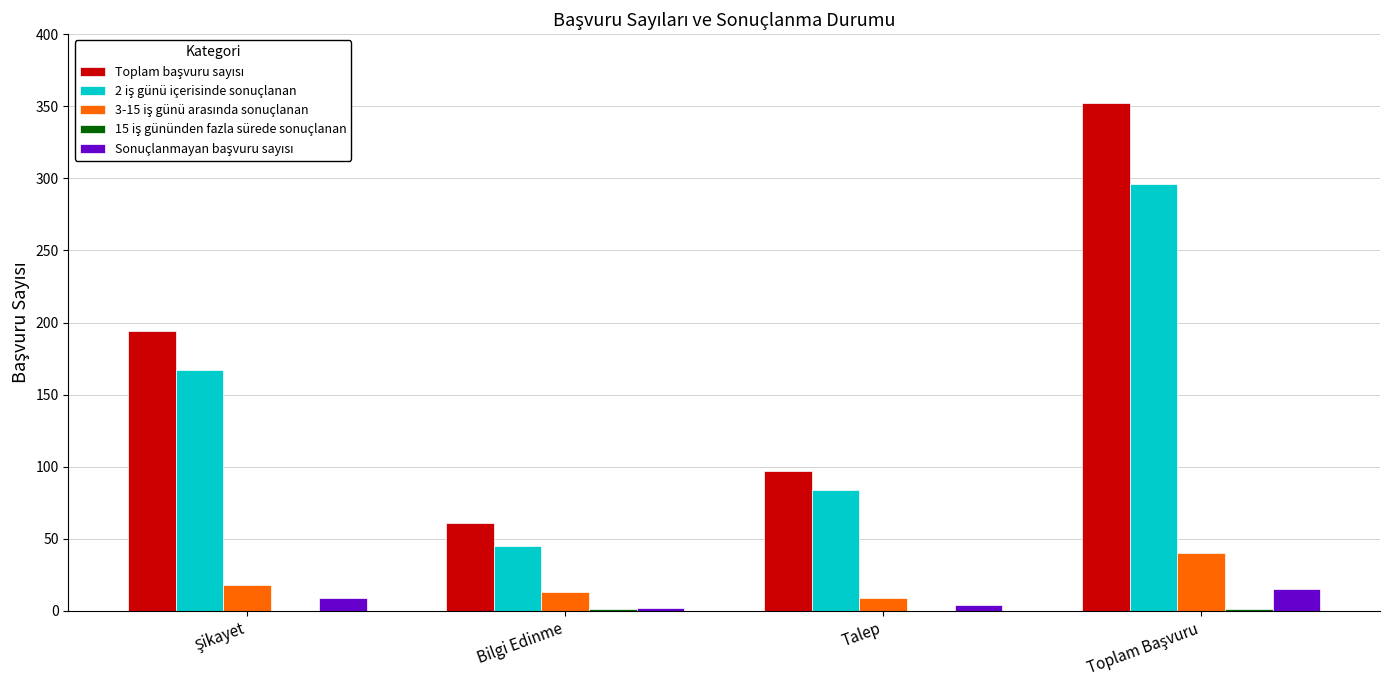

What is the maximum value shown in the chart?

352